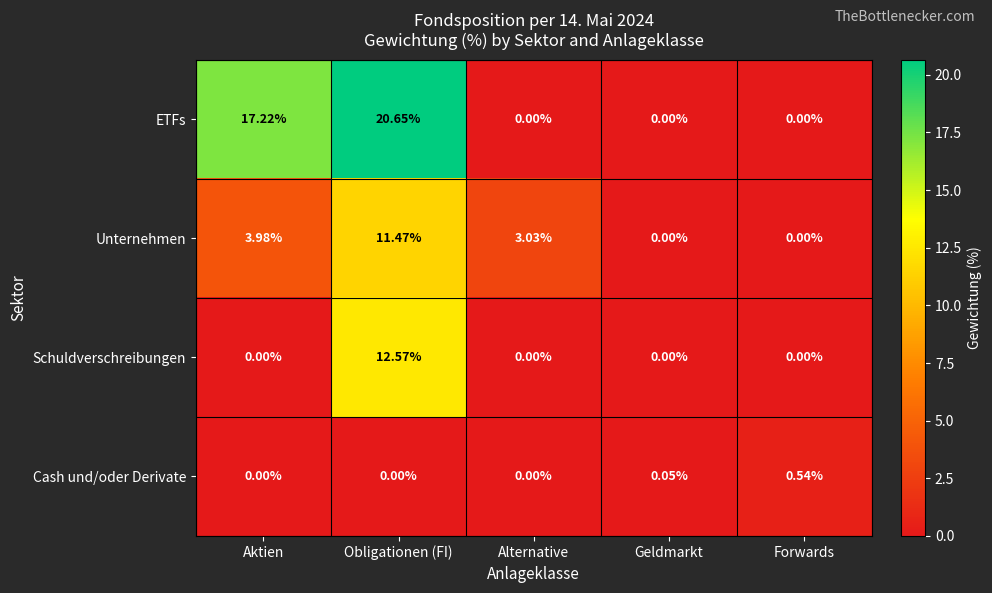

List the series in order of their overall mean, highest first.

ETFs, Unternehmen, Schuldverschreibungen, Cash und/oder Derivate